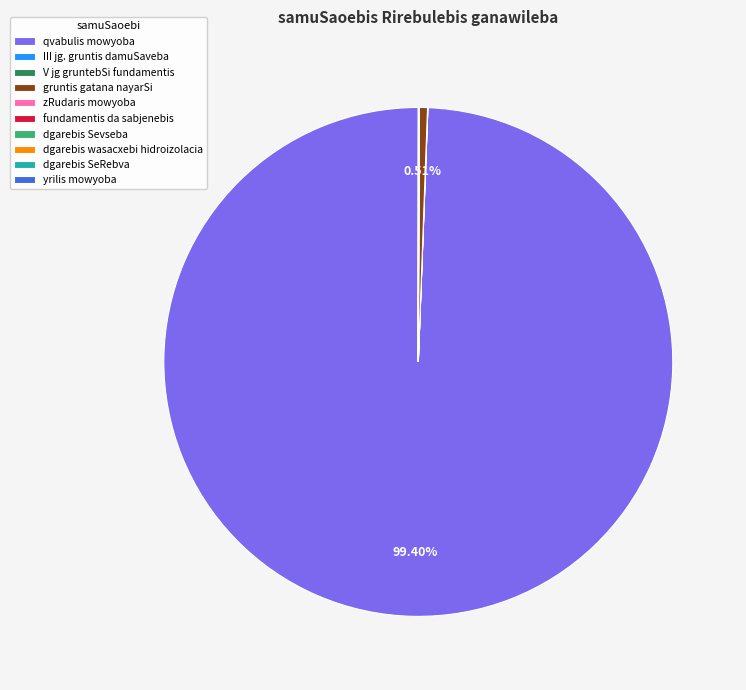

Which slice is the largest?

qvabulis mowyoba